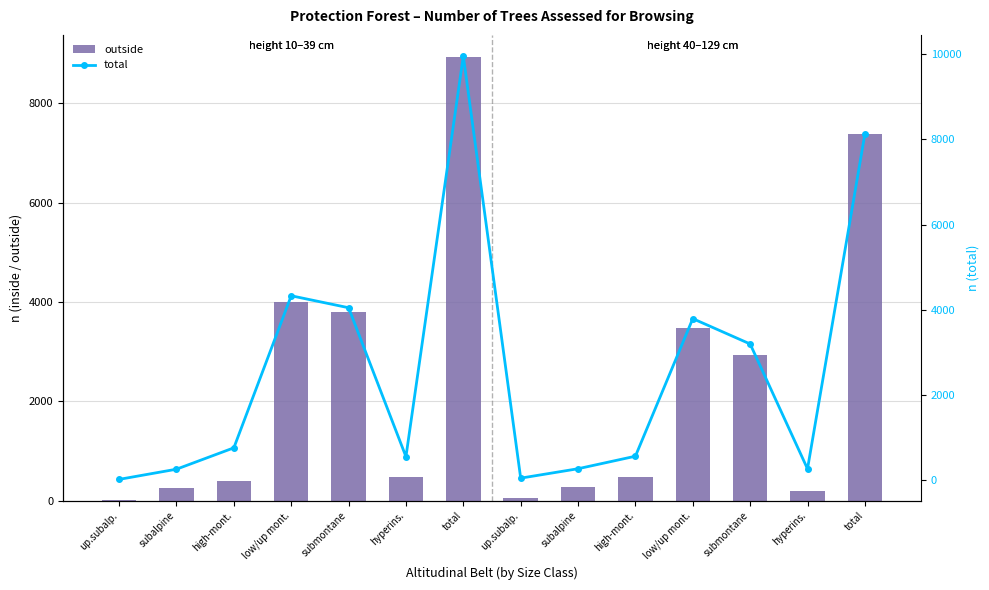

At total, list the series in order from largest to smallest.

total, outside